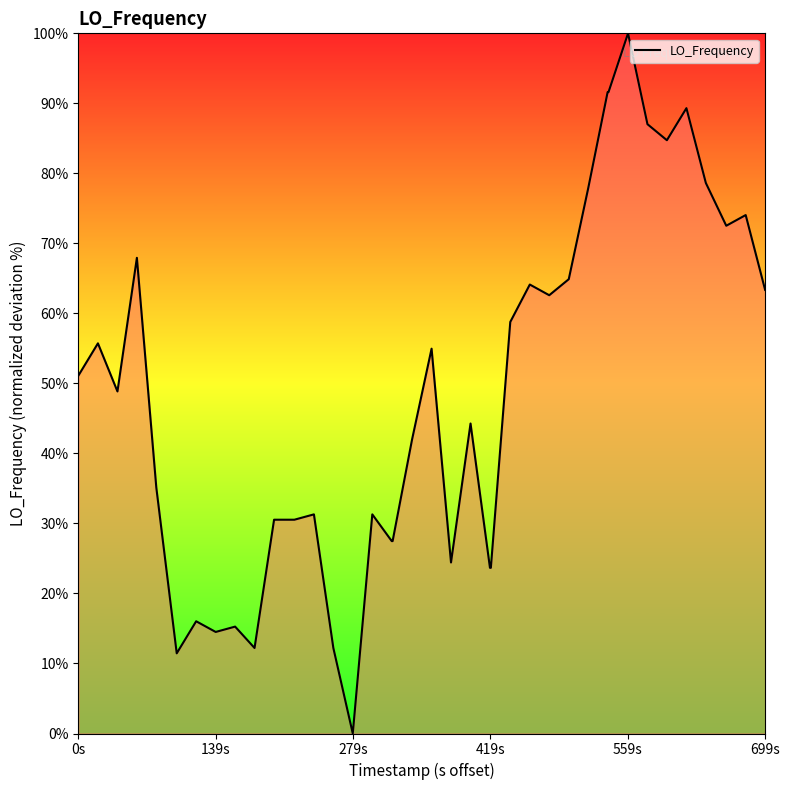

What is the difference between the maximum and minimum values?

100.0